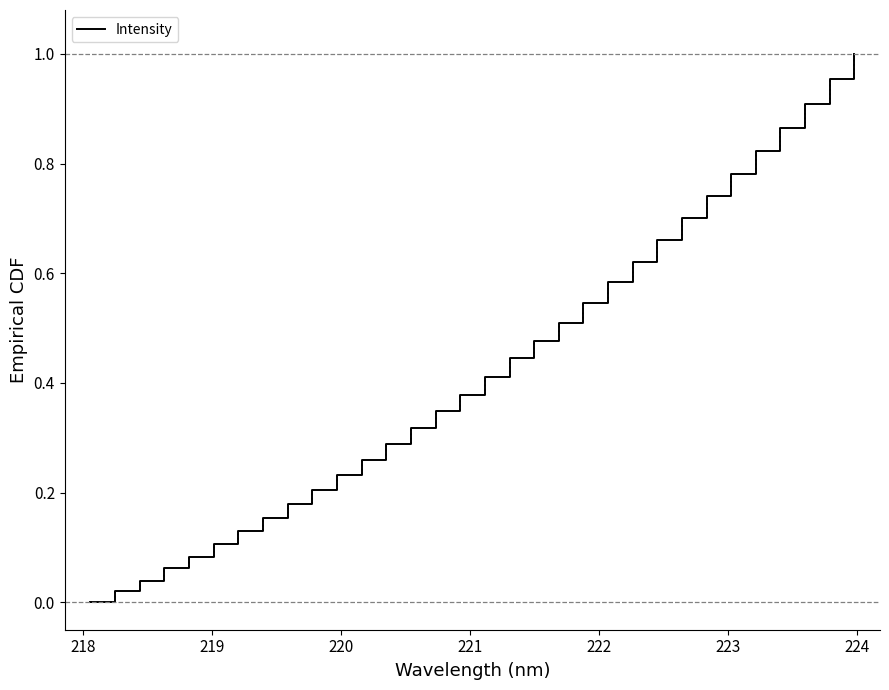

True or false: there are more than 0 points higher than both neighbors.

False